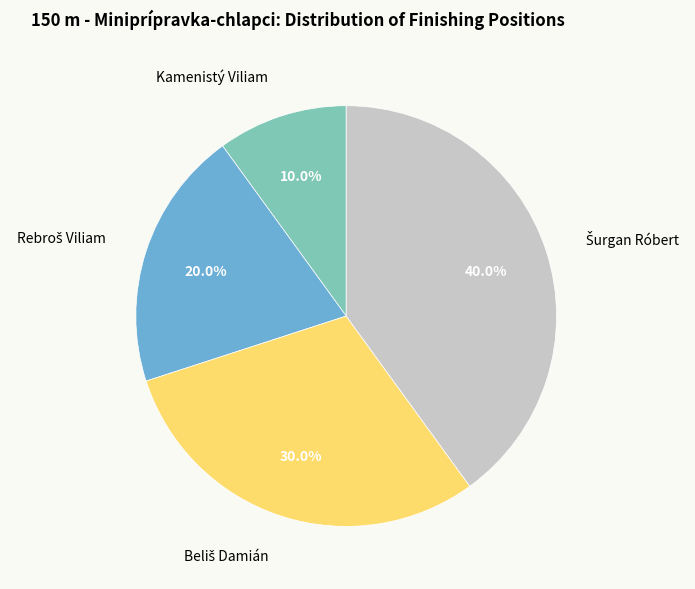

Does any single category account for the majority?

No